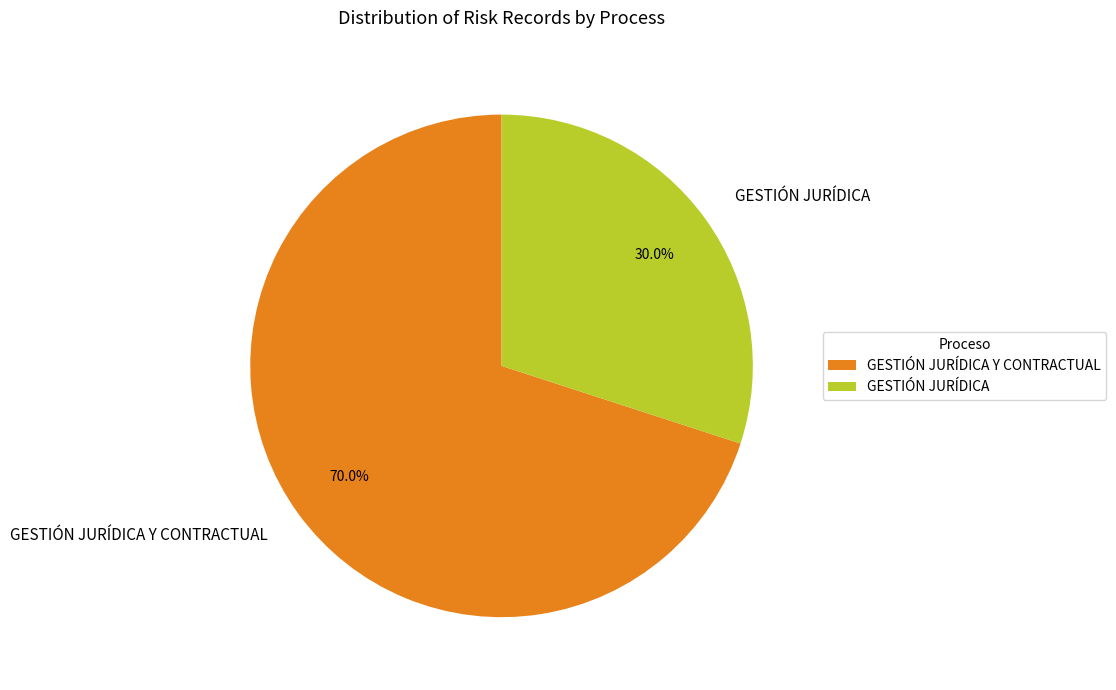

Rank the categories by value from highest to lowest.

GESTIÓN JURÍDICA Y CONTRACTUAL, GESTIÓN JURÍDICA